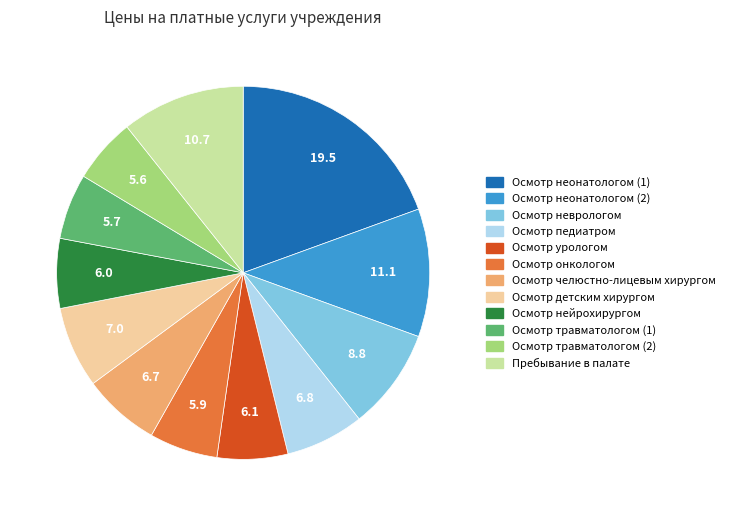

Combined, do Пребывание в палате and Осмотр детским хирургом account for over 50%?

No